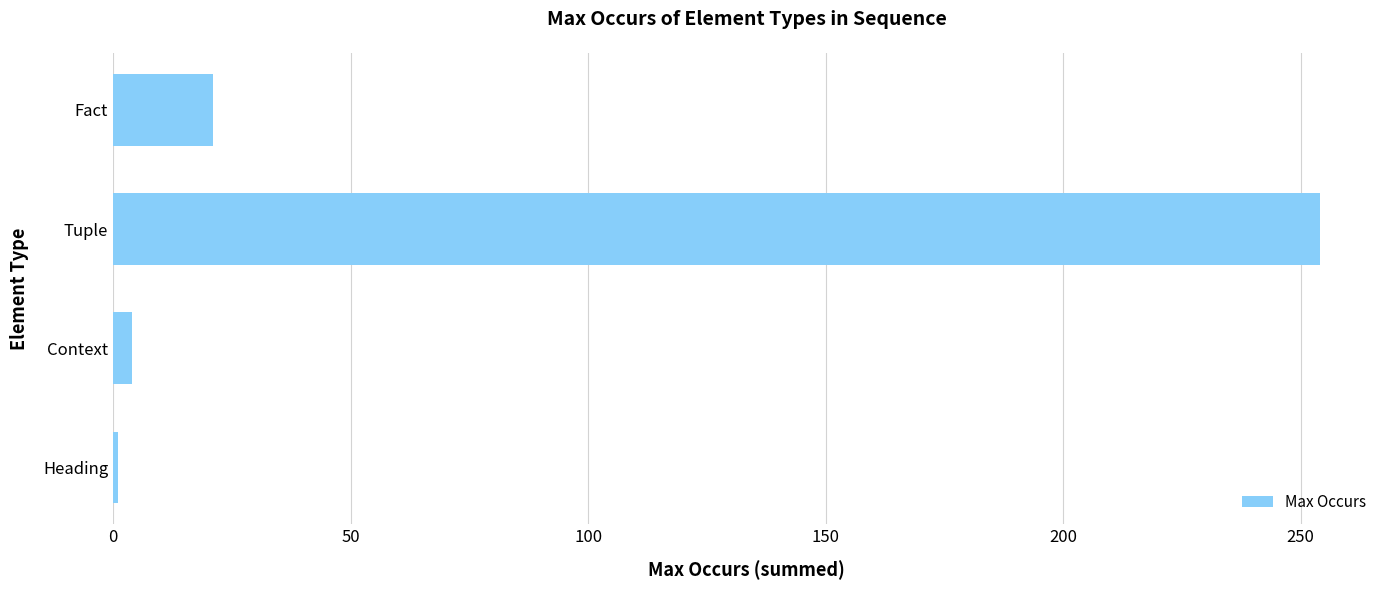

Is it true that the value at Fact is 21?

True